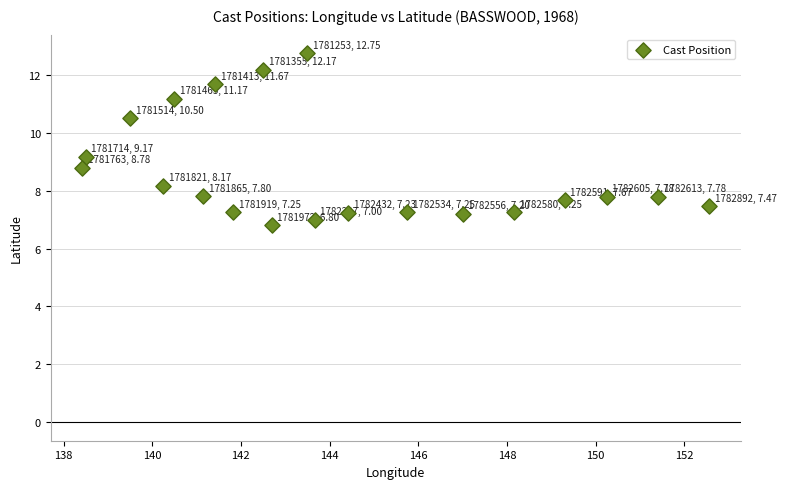

What is the range of X values (max minus min)?

14.2